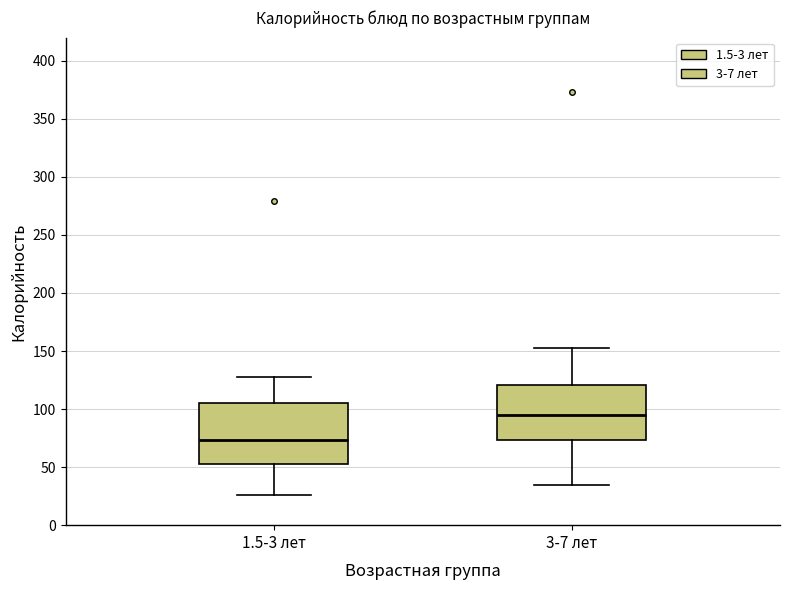

Reading left to right, transcribe this box plot: for each box, give where its median line is, the range the box spans, and where its two whiskers end, as read against the y-axis. The values are not printed on the chart, so give them approximately, as read against the axis.

1.5-3 лет: median 75, box 55 to 105, whiskers 25 to 130
3-7 лет: median 95, box 75 to 120, whiskers 35 to 155